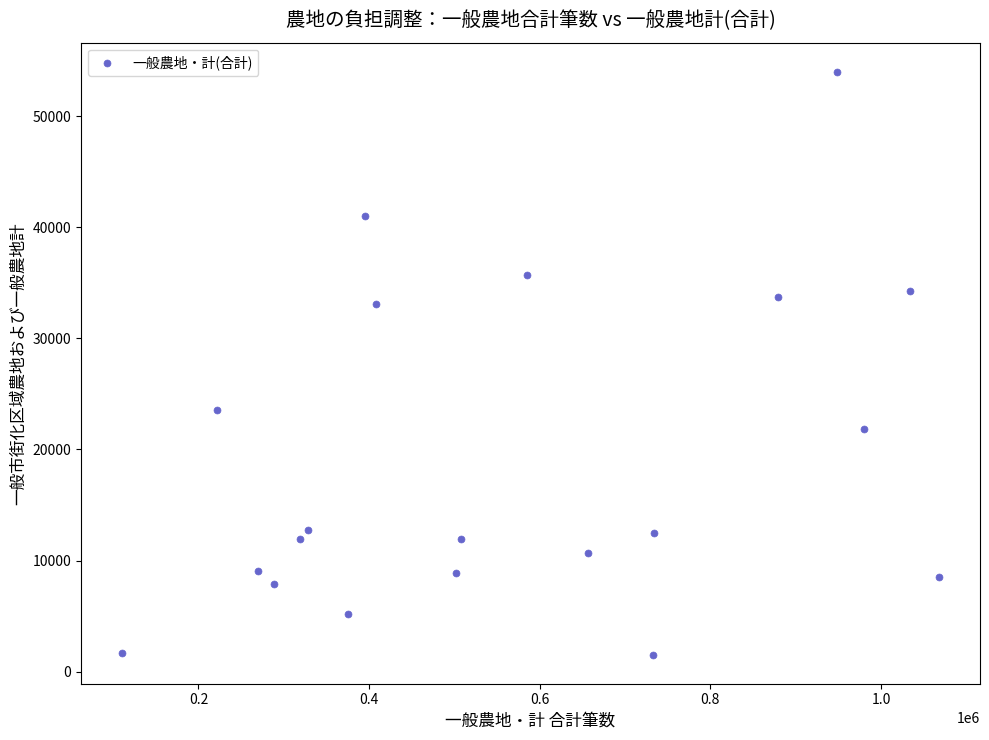

What is the range of Y values (max minus min)?

52429